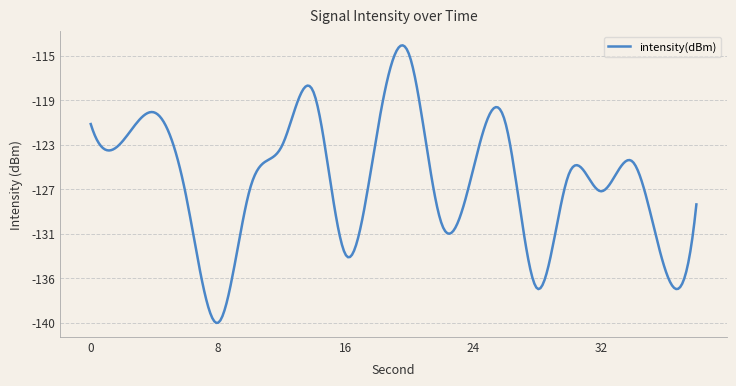

Reading left to right, list all the values displayed in this chart.

0=-121.4	2=-123.0	4=-120.3	6=-128.1	8=-139.6	10=-127.3	12=-123.4	14=-118.6	16=-133.4	18=-121.9	20=-115.1	22=-130.5	24=-125.5	26=-121.2	28=-136.5	30=-126.0	32=-127.6	34=-124.9	36=-134.6	38=-128.8